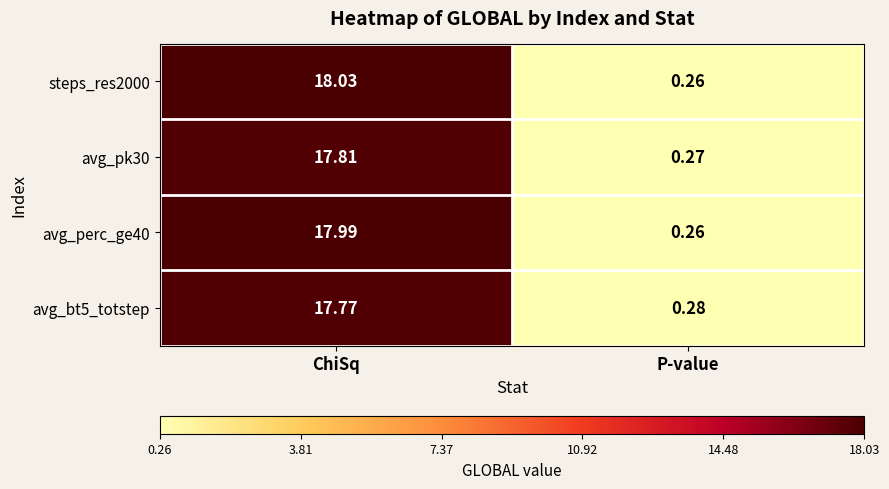

What is the total value across all series at ChiSq?

71.6